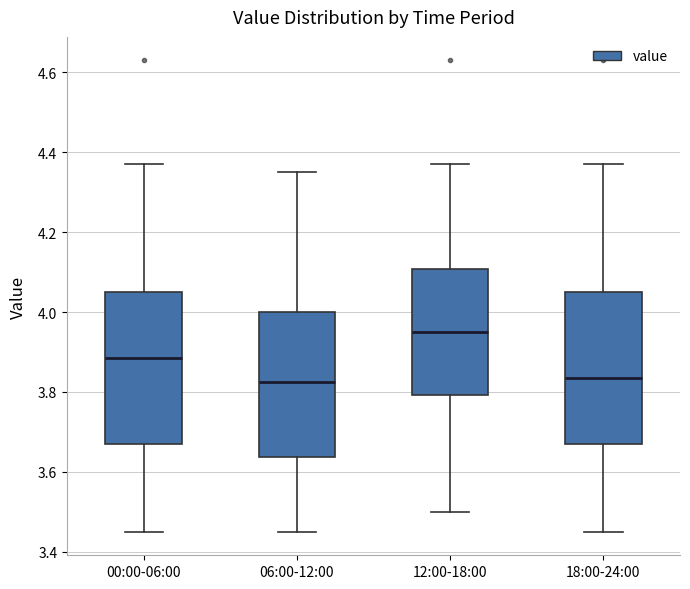

Reading left to right, transcribe this box plot: for each box, give where its median line is, the range the box spans, and where its two whiskers end, as read against the y-axis. The values are not printed on the chart, so give them approximately, as read against the axis.

00:00-06:00: median 3.88, box 3.68 to 4.06, whiskers 3.46 to 4.38
06:00-12:00: median 3.82, box 3.64 to 4.00, whiskers 3.46 to 4.36
12:00-18:00: median 3.96, box 3.80 to 4.10, whiskers 3.50 to 4.38
18:00-24:00: median 3.84, box 3.68 to 4.06, whiskers 3.46 to 4.38